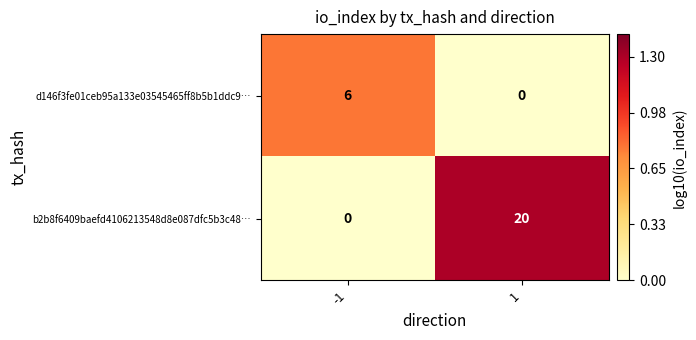

What is the difference between the maximum and minimum values in the b2b8f6409baefd4106213548d8e087dfc5b3c48… series?

20